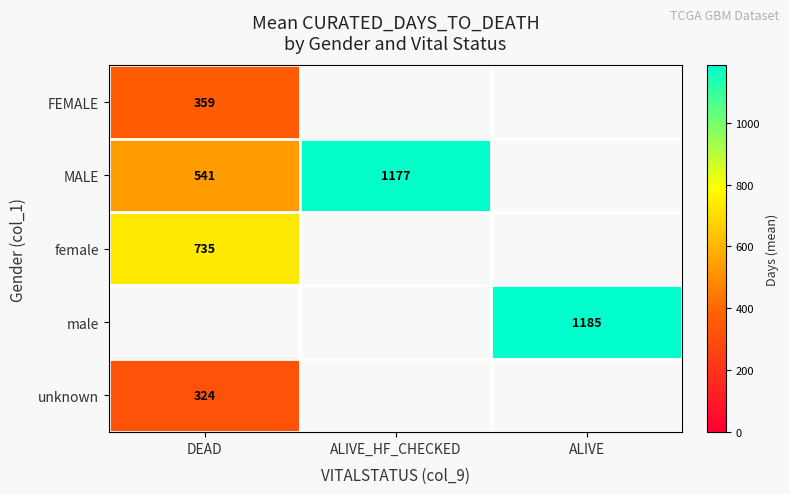

True or false: female has a value of 735.0 at DEAD.

True